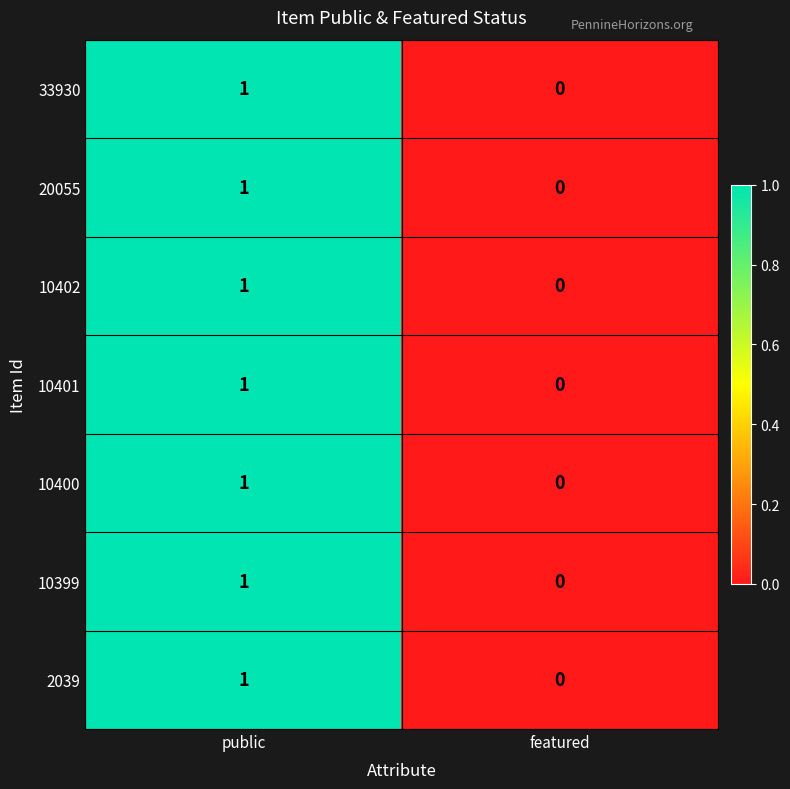

Rank the categories by 10400 value from lowest to highest.

featured, public